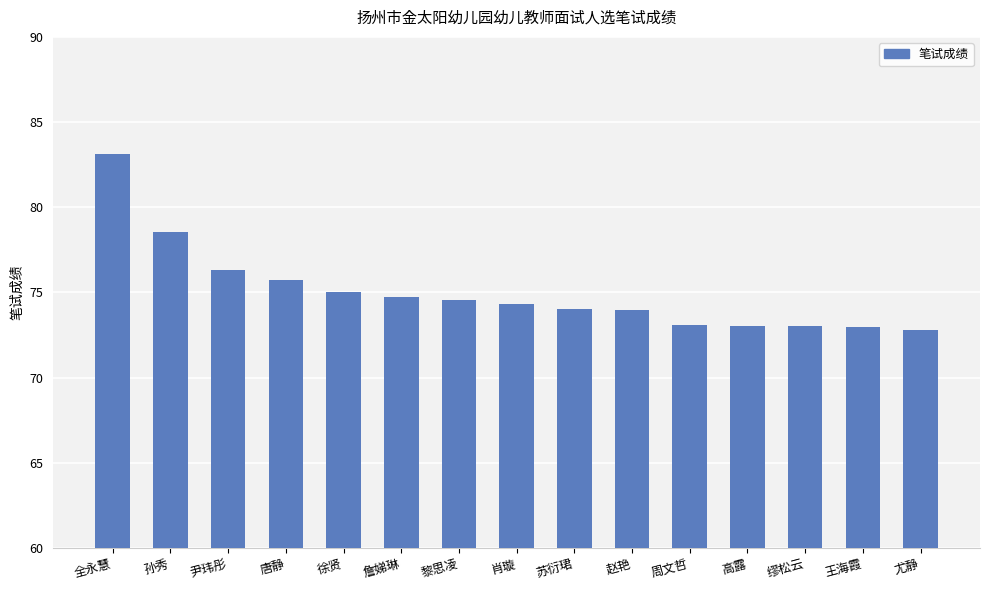

What is the change in value from 缪松云 to 尤静?

-0.2